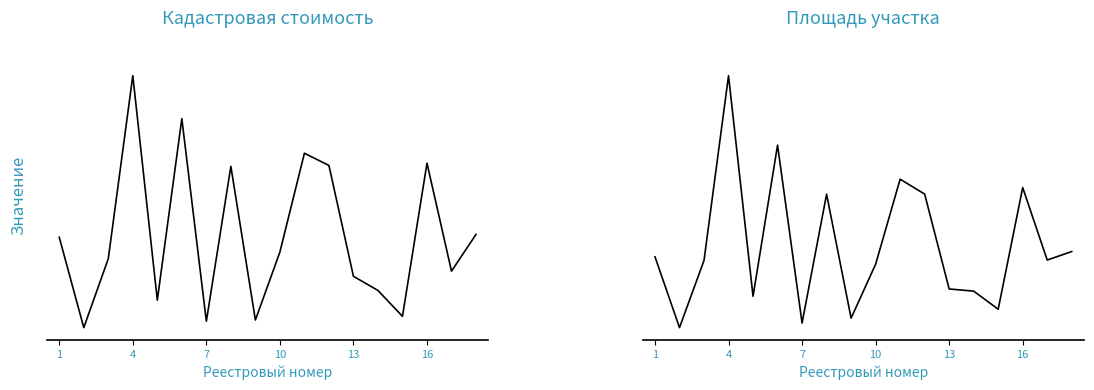

How many lines are shown in the chart?

2